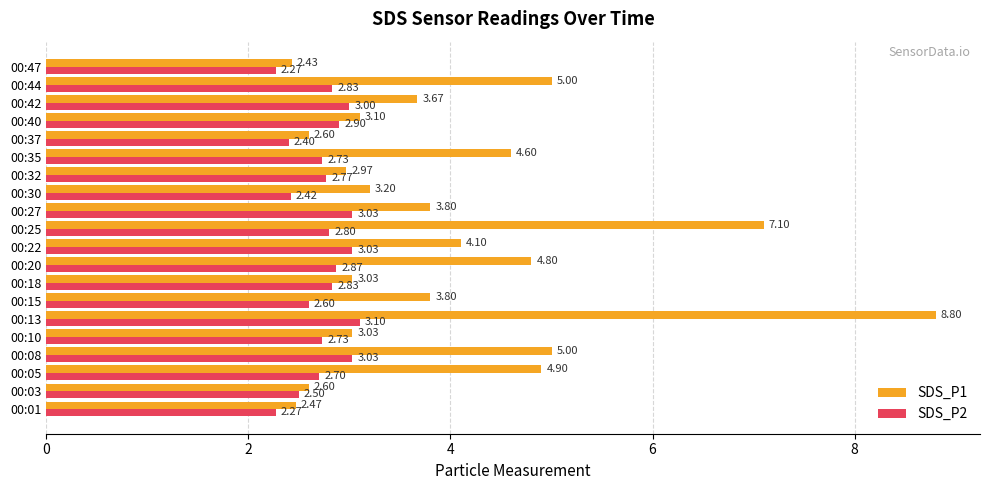

Which series has the largest total across all categories?

SDS_P1